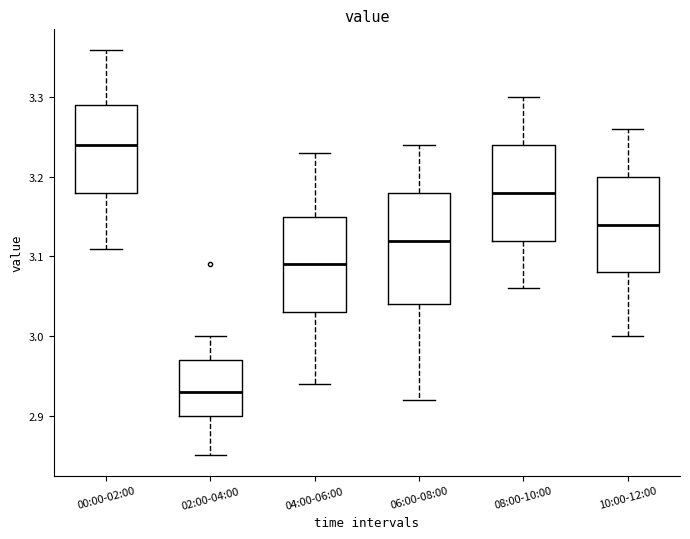

Reading left to right, transcribe this box plot: for each box, give where its median line is, the range the box spans, and where its two whiskers end, as read against the y-axis. The values are not printed on the chart, so give them approximately, as read against the axis.

00:00-02:00: median 3.24, box 3.18 to 3.29, whiskers 3.11 to 3.36
02:00-04:00: median 2.93, box 2.90 to 2.97, whiskers 2.85 to 3.00
04:00-06:00: median 3.09, box 3.03 to 3.15, whiskers 2.94 to 3.23
06:00-08:00: median 3.12, box 3.04 to 3.18, whiskers 2.92 to 3.24
08:00-10:00: median 3.18, box 3.12 to 3.24, whiskers 3.06 to 3.30
10:00-12:00: median 3.14, box 3.08 to 3.20, whiskers 3.00 to 3.26